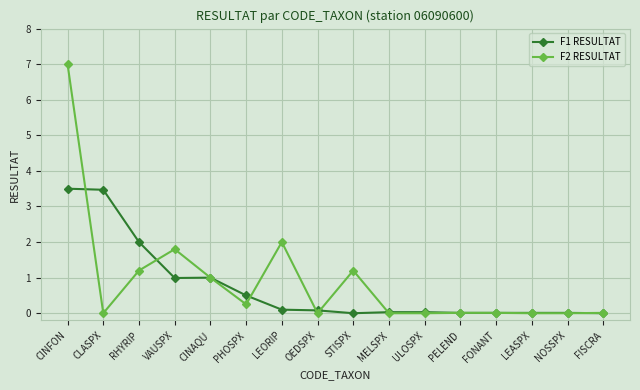

What is the total value across all series at PHOSPX?

0.8